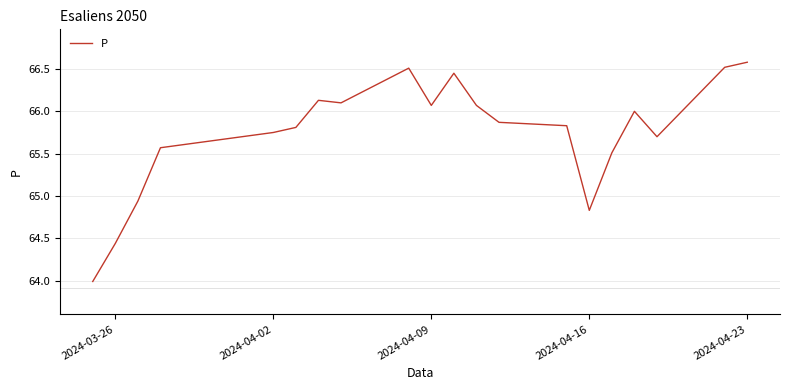

What is the difference between the maximum and minimum values?

2.6